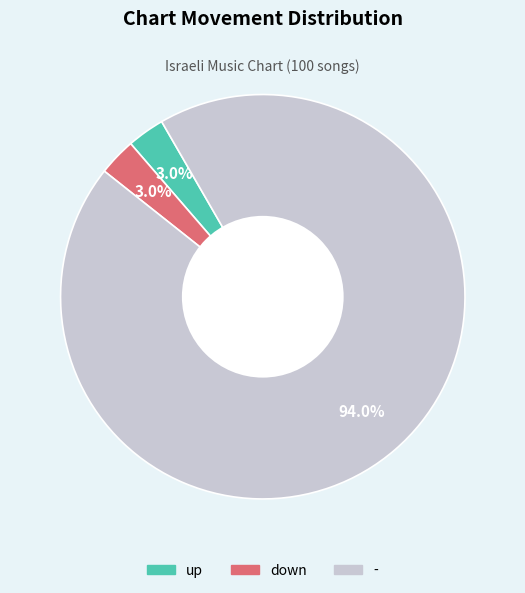

To the nearest percent, what is the difference between the largest and smallest slice percentages?

91%